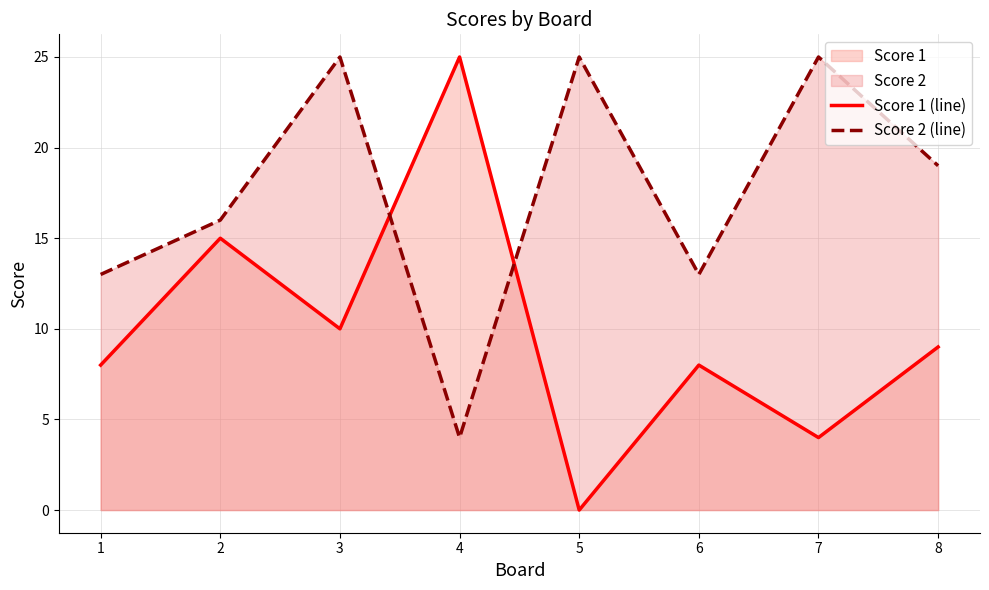

Where is the first local maximum for Score 1 (line)?

2